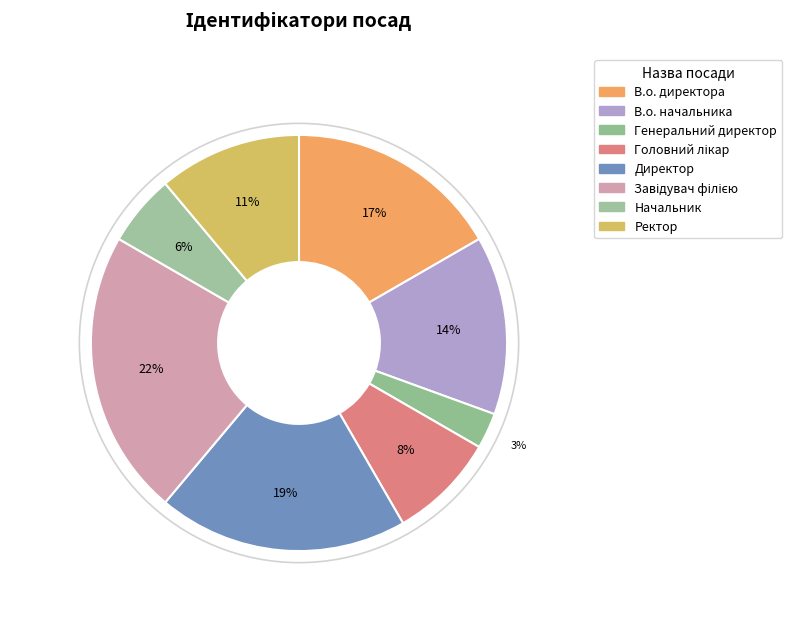

How many segments does this pie chart have?

8